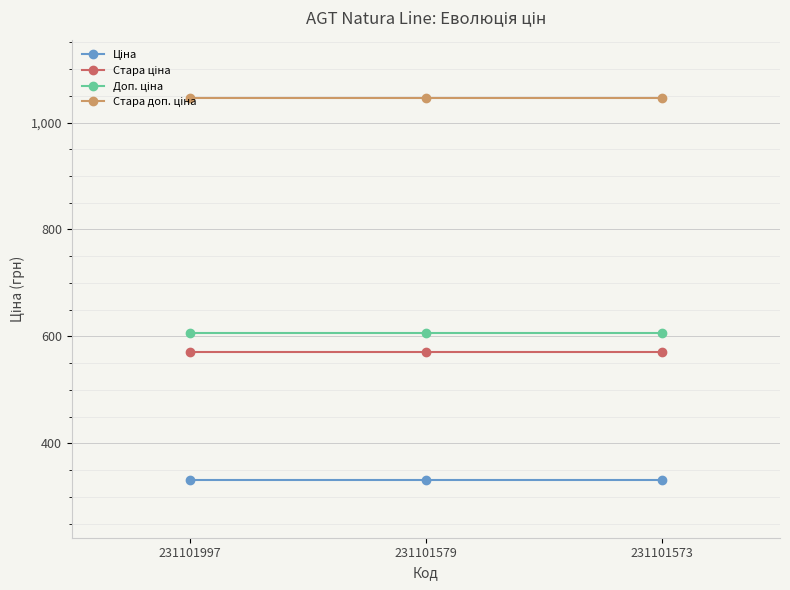

What is the greatest value displayed?

1046.4